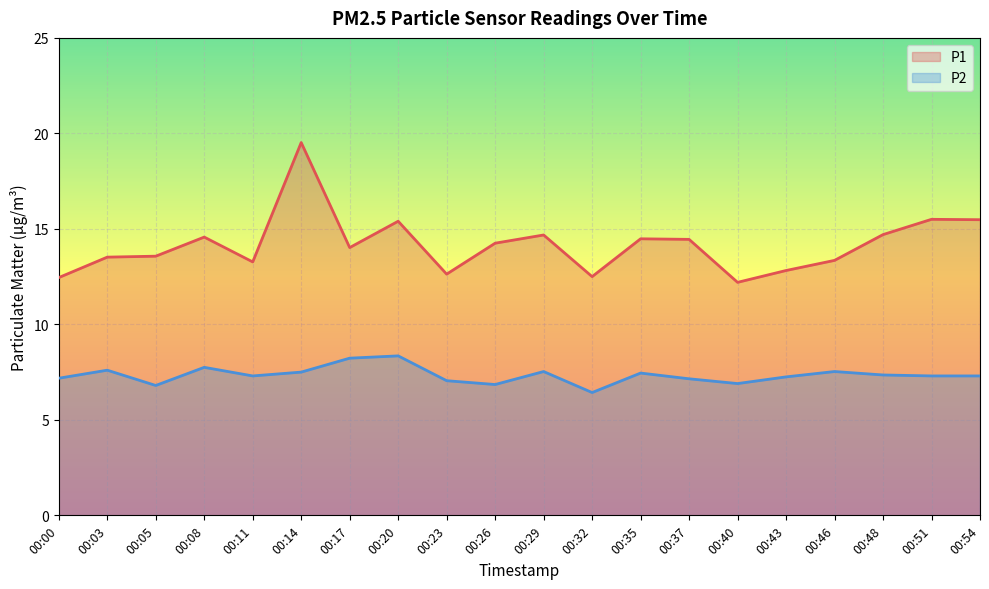

What is the spread (max minus min) of values at 00:40?

5.3